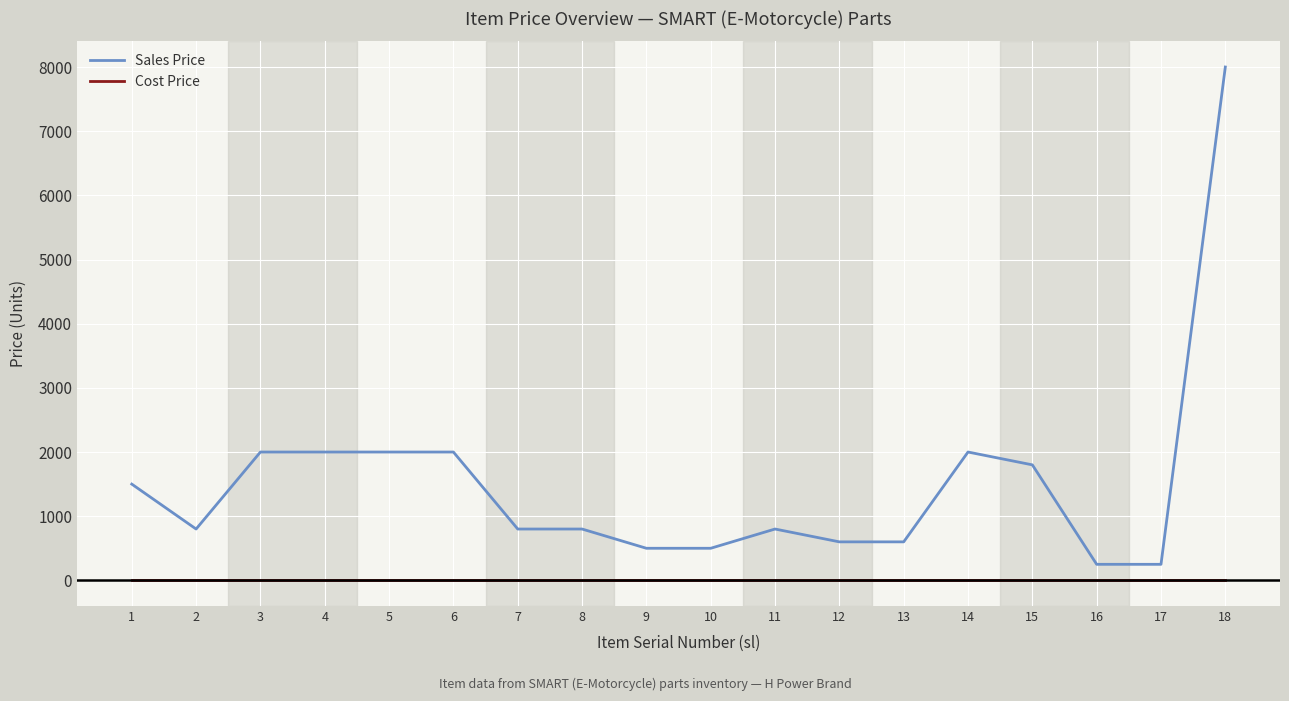

Which series has the widest spread of values?

Sales Price